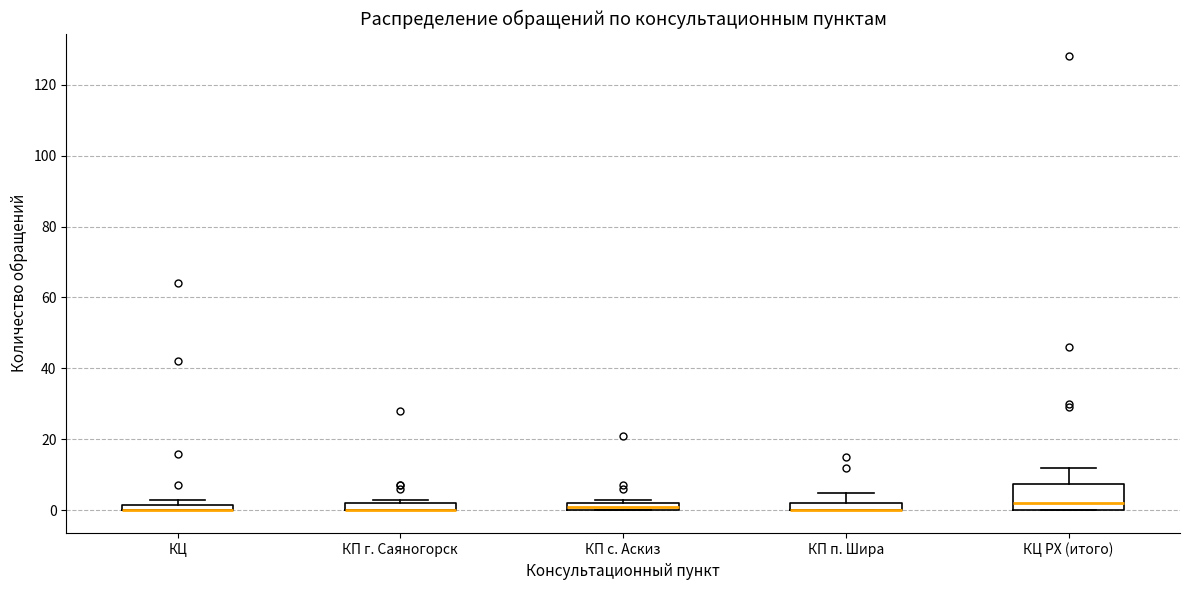

Comparing the boxes themselves (not the whiskers), which one is the tallest?

КЦ РХ (итого)